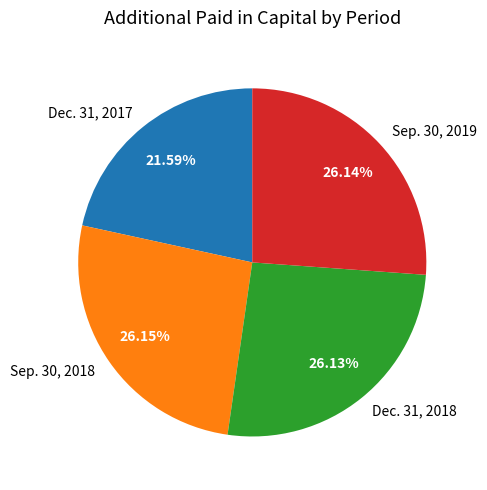

Count the number of slices in the pie.

4